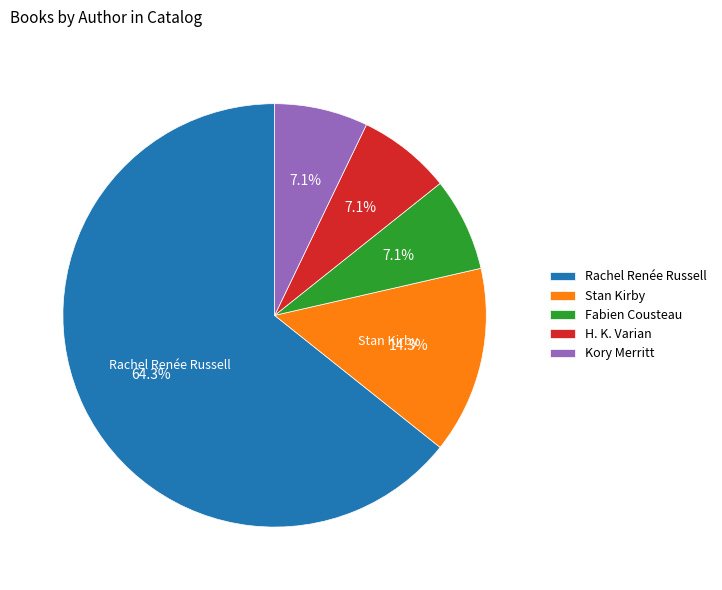

Which category accounts for the majority?

Rachel Renée Russell